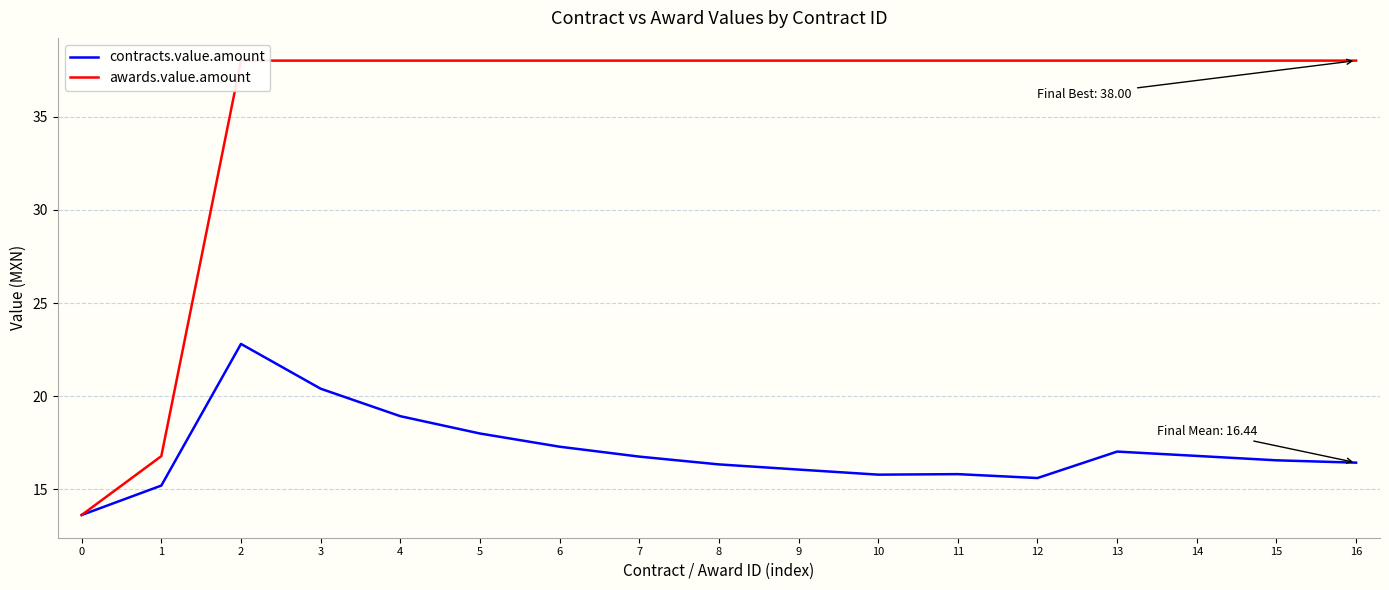

What is the minimum value shown in the chart?

13.6